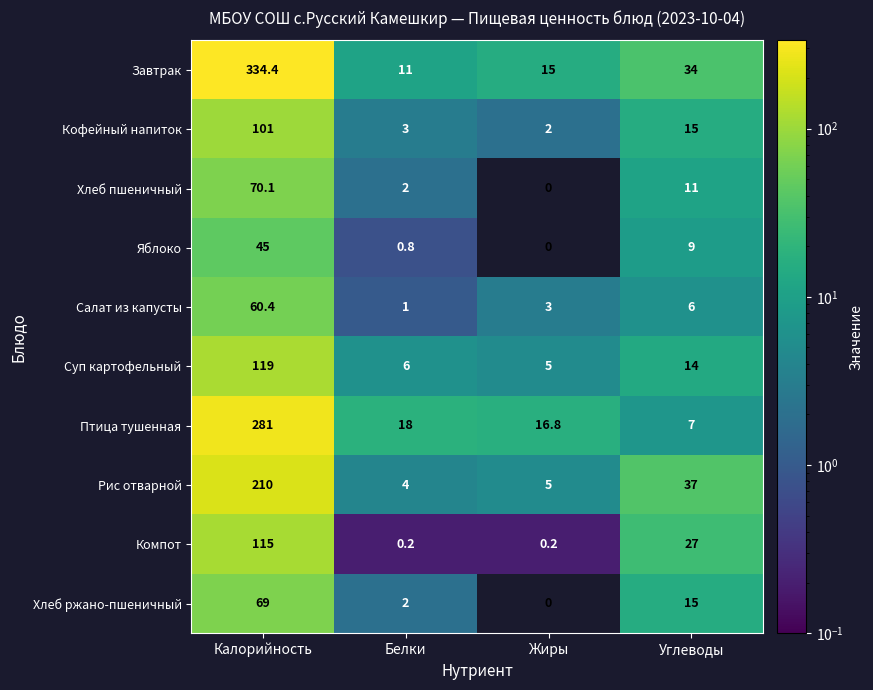

Rank the series by their maximum value, from lowest to highest.

Яблоко, Салат из капусты, Хлеб ржано-пшеничный, Хлеб пшеничный, Кофейный напиток, Компот, Суп картофельный, Рис отварной, Птица тушенная, Завтрак